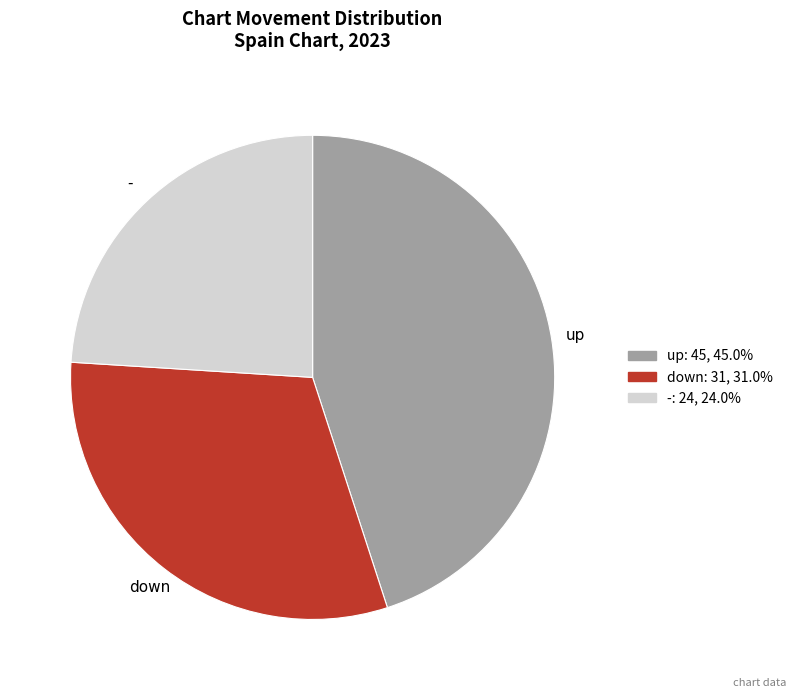

Approximately how many times larger is the value at down compared to -?

1.3